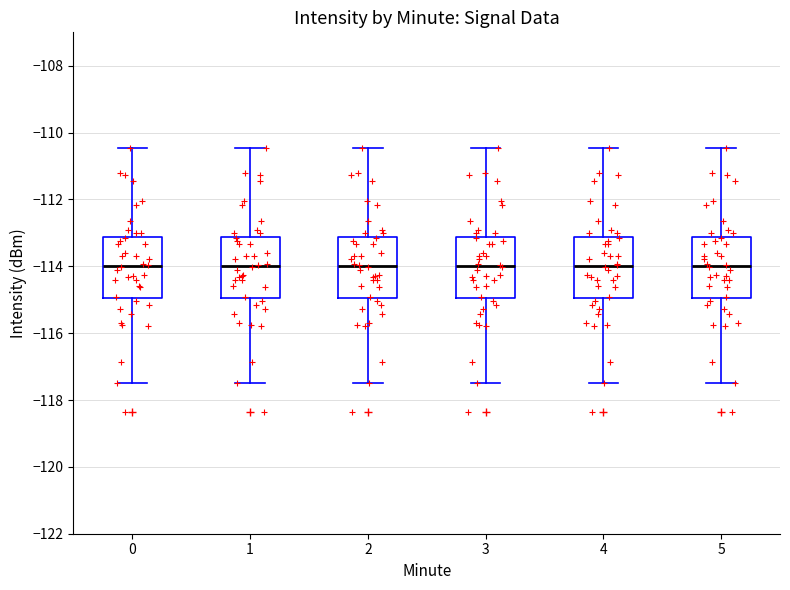

Reading left to right, transcribe this box plot: for each box, give where its median line is, the range the box spans, and where its two whiskers end, as read against the y-axis. The values are not printed on the chart, so give them approximately, as read against the axis.

0: median -114.0, box -115.0 to -113.2, whiskers -117.4 to -110.4
1: median -114.0, box -115.0 to -113.2, whiskers -117.4 to -110.4
2: median -114.0, box -115.0 to -113.2, whiskers -117.4 to -110.4
3: median -114.0, box -115.0 to -113.2, whiskers -117.4 to -110.4
4: median -114.0, box -115.0 to -113.2, whiskers -117.4 to -110.4
5: median -114.0, box -115.0 to -113.2, whiskers -117.4 to -110.4